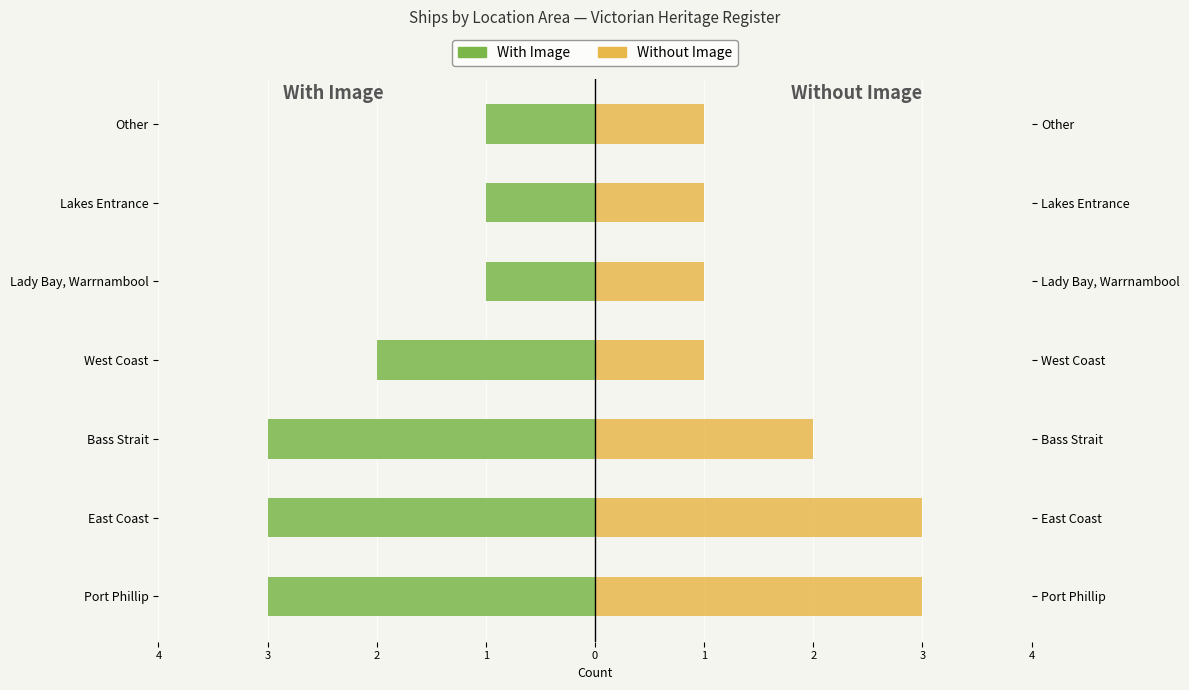

What is the difference between the Without Image values at West Coast and East Coast?

2